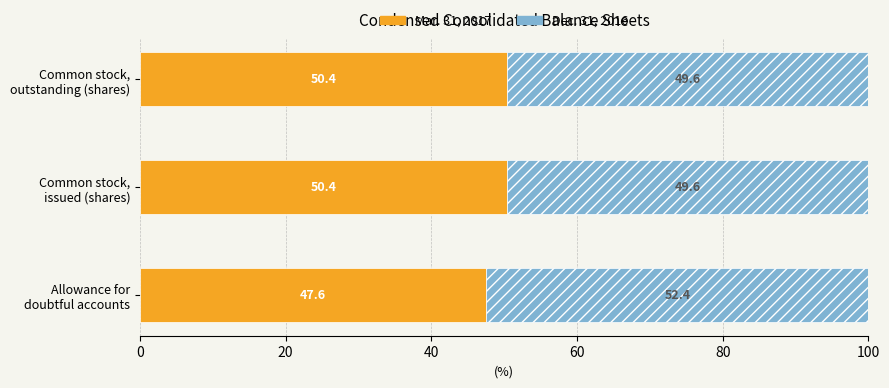

What is the average value of the Mar. 31, 2017 series?

49.5